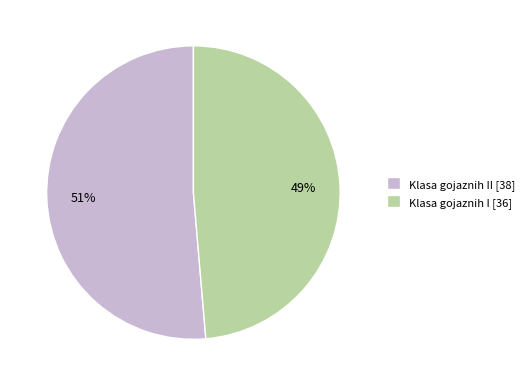

What is the smallest slice in the pie chart?

Klasa gojaznih I [36]